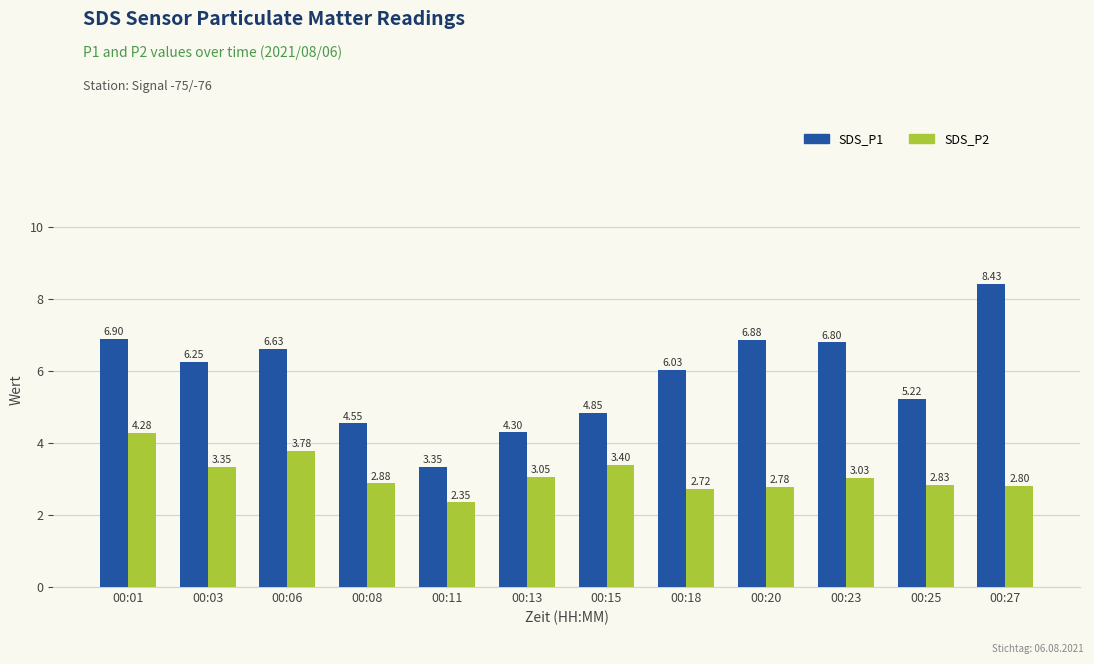

Where does the SDS_P1 series first go above 6?

00:01